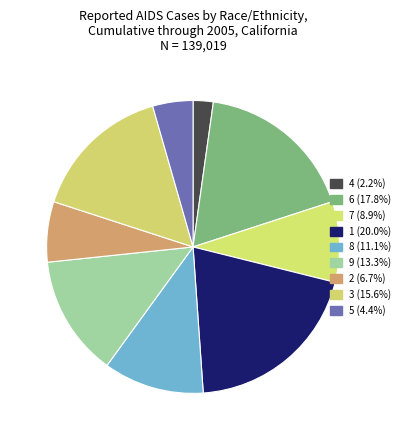

What is the largest slice in the pie chart?

1